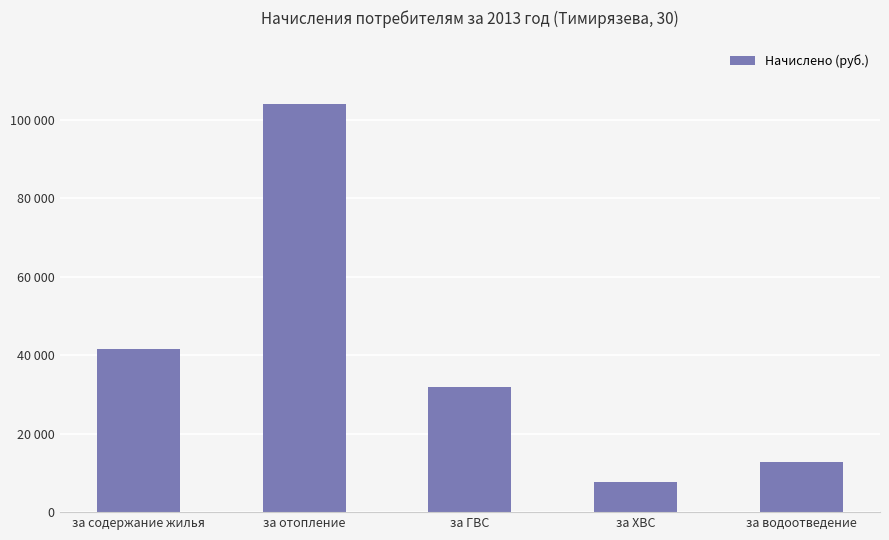

What is the value of the 5th bar from the left?

12853.4